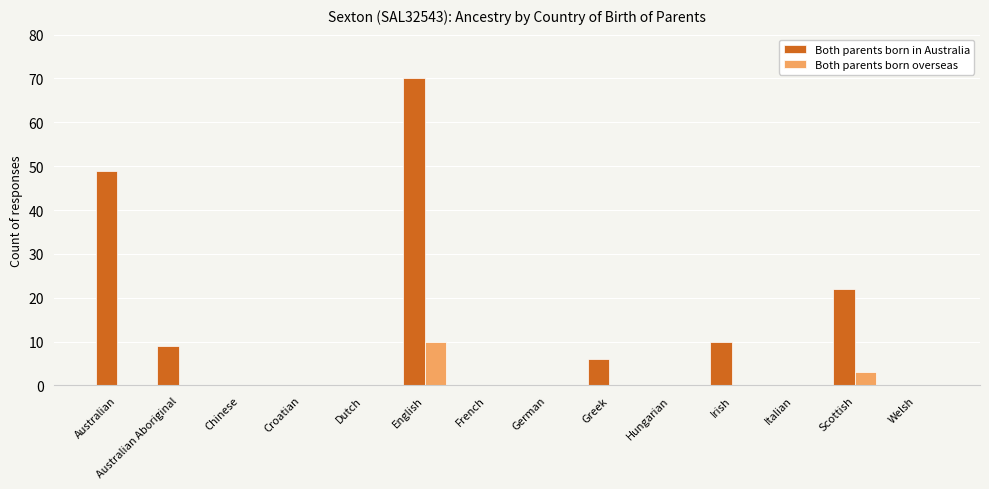

What is the sum of all Both parents born overseas values?

13